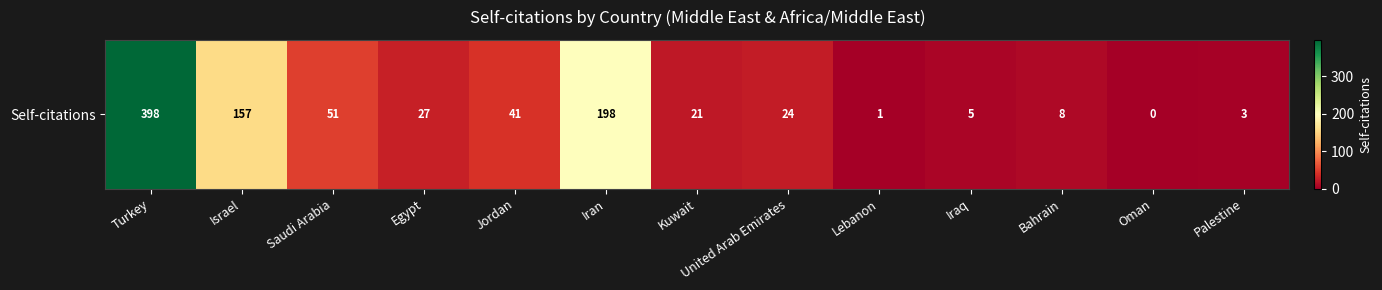

True or false: the data shows 240 at Israel.

False